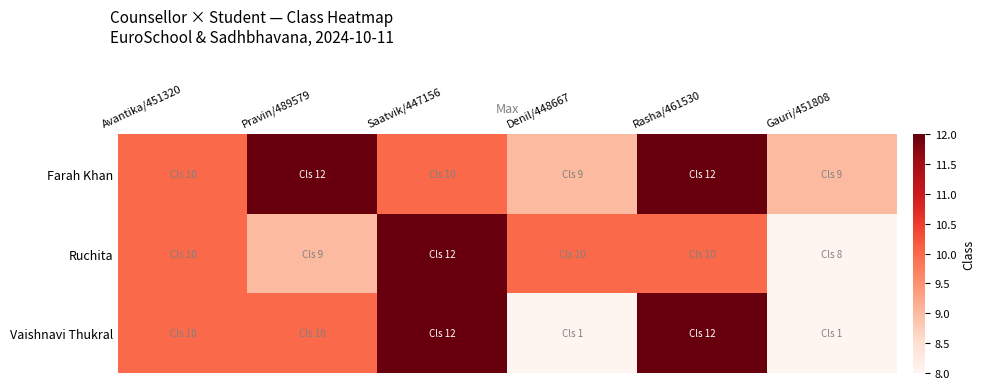

At Avantika/451320, list the series in order from largest to smallest.

Farah Khan, Ruchita, Vaishnavi Thukral